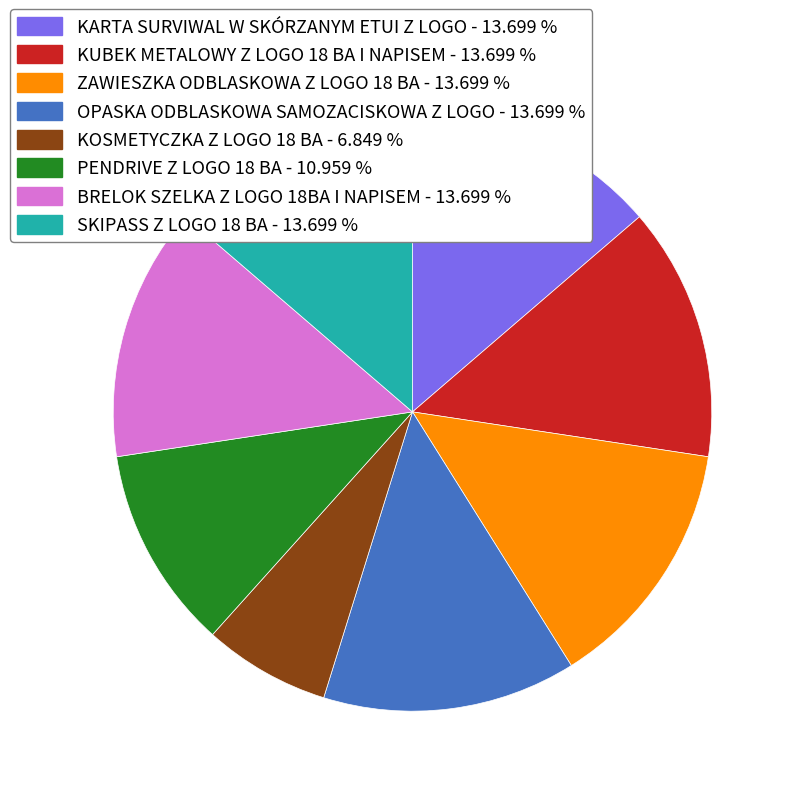

What is the smallest slice in the pie chart?

KOSMETYCZKA Z LOGO 18 BA